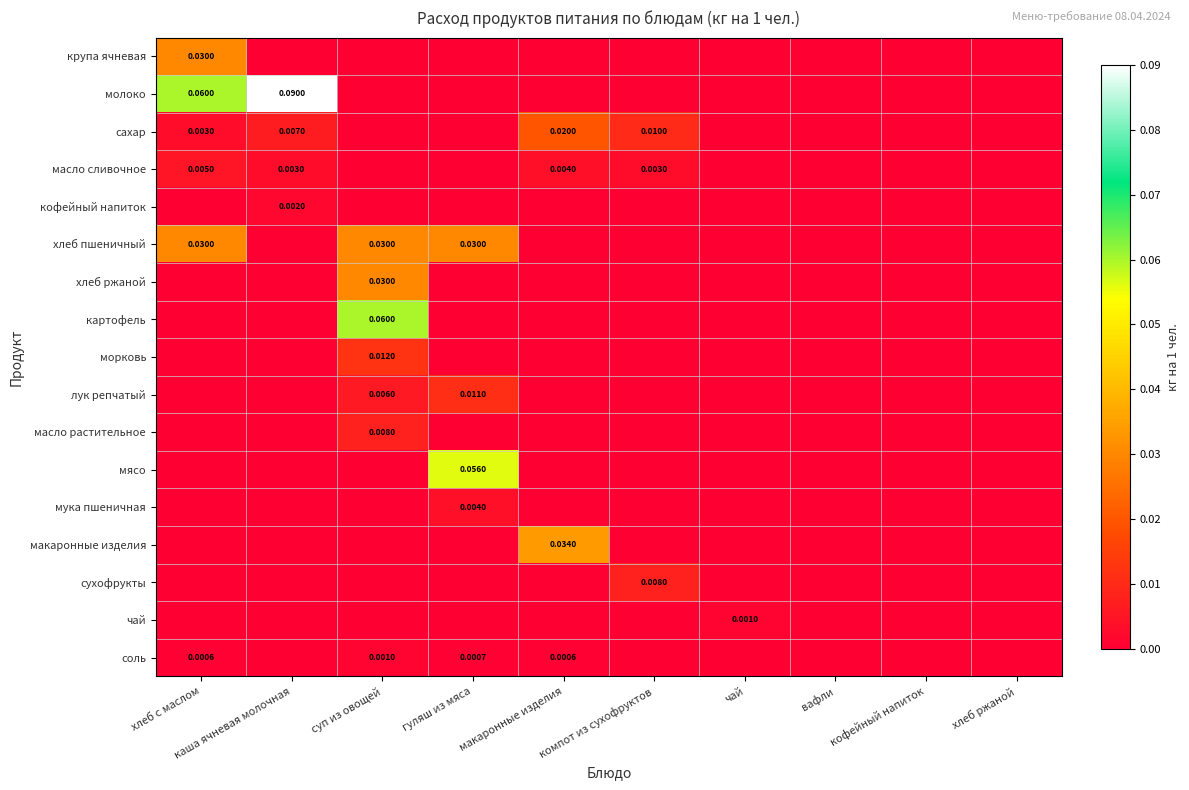

How many лук репчатый values are between 0 and 1?

10